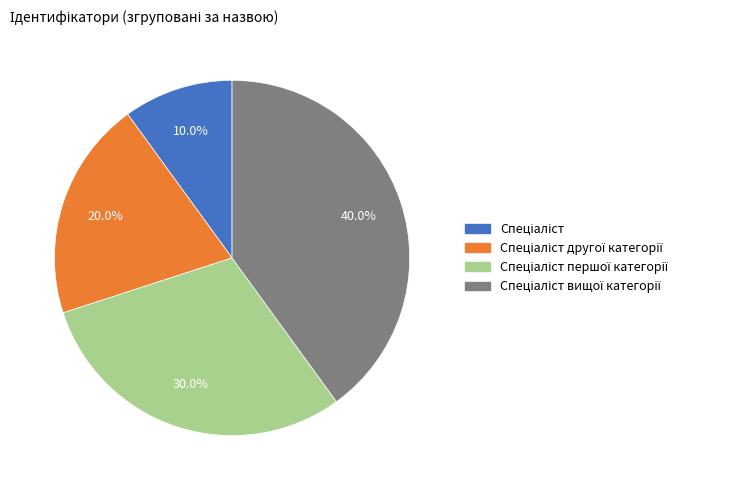

Is there a majority slice in this chart?

No